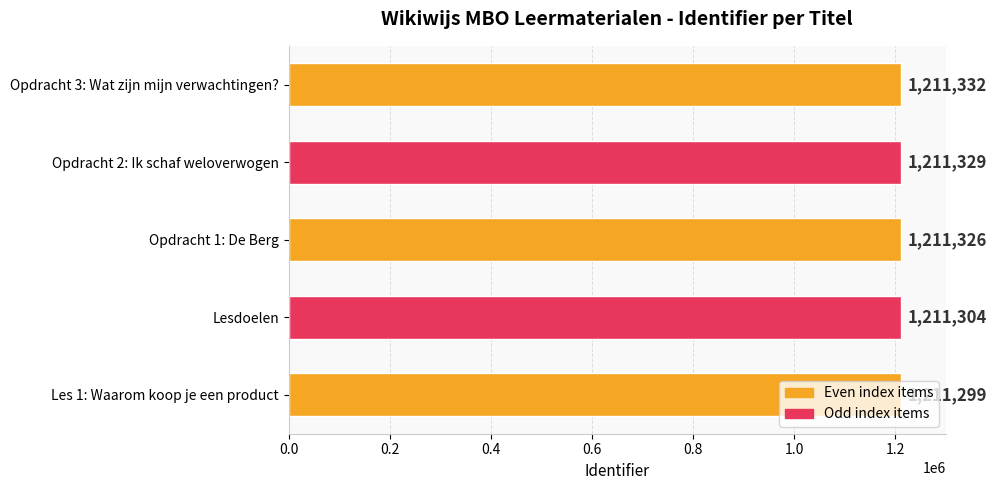

True or false: the data shows 1211304 at Lesdoelen.

True